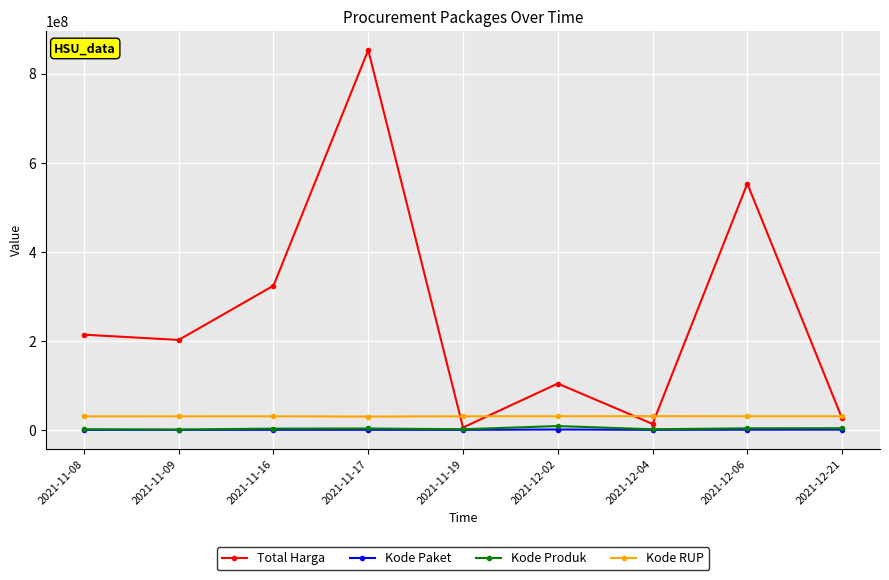

What is the total value across all series at 2021-12-02?

143931039